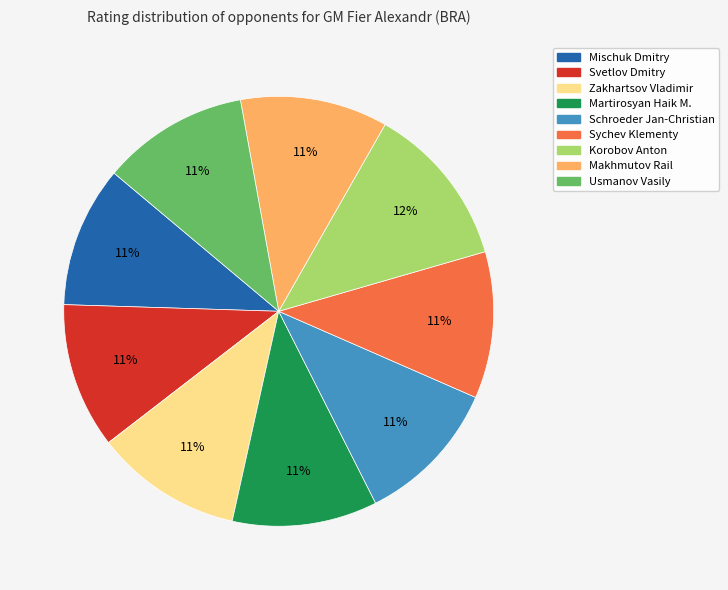

Does Svetlov Dmitry account for over 50% of the chart?

No